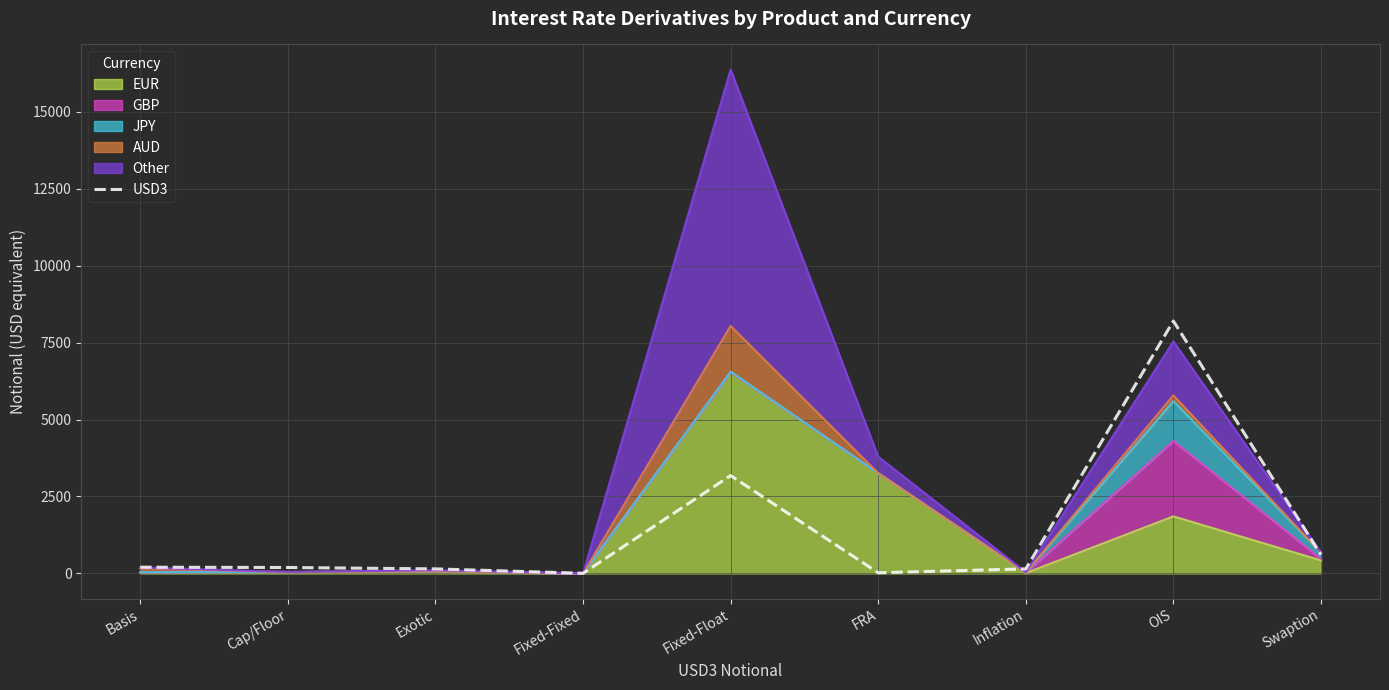

What is the value of the 1st point from the left?

202